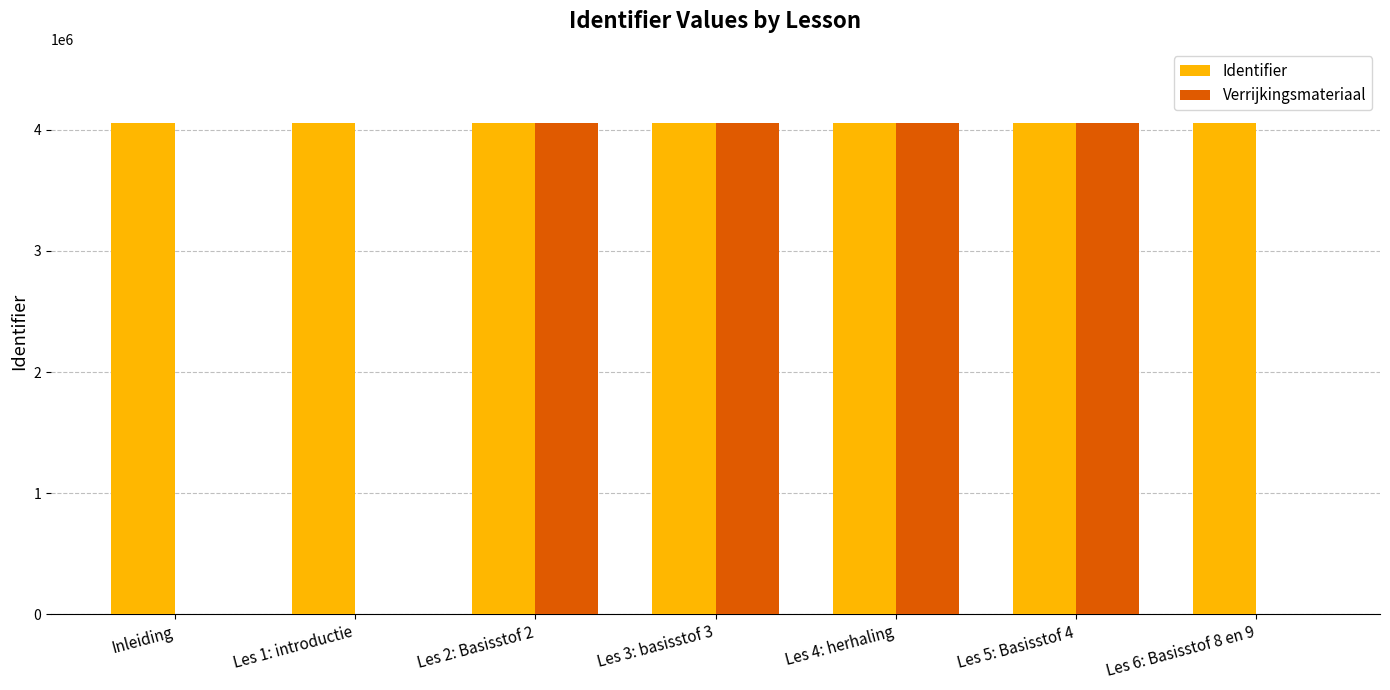

True or false: Verrijkingsmateriaal has a value of 5676169 at Les 2: Basisstof 2.

False